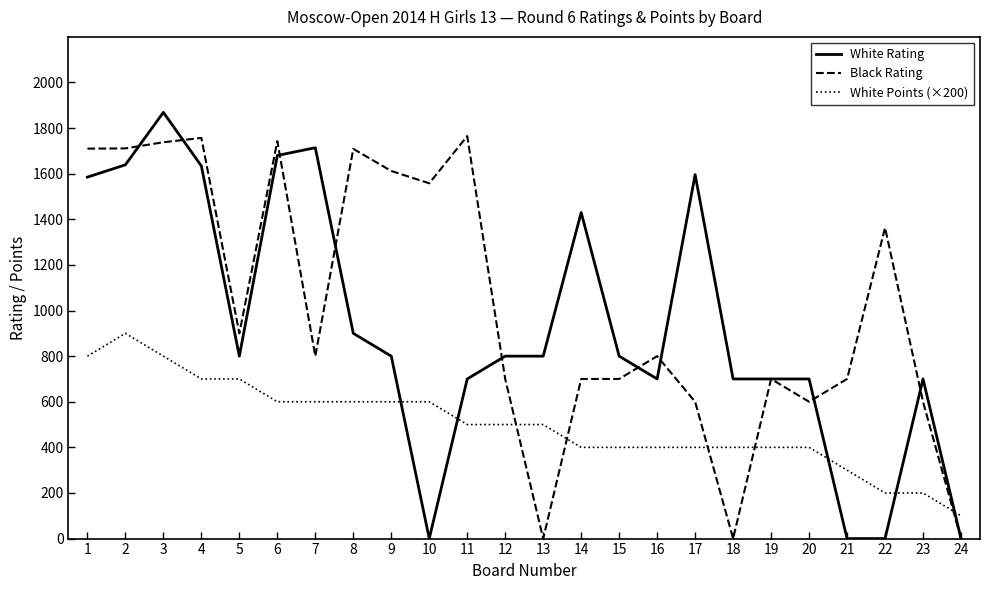

Which series has the largest total across all categories?

Black Rating